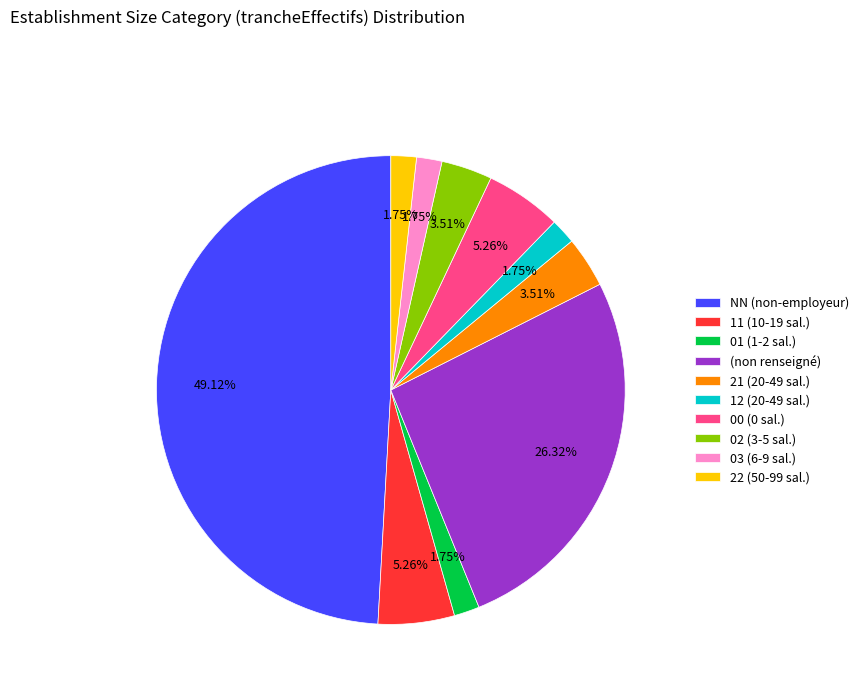

Combined, do 11 (10-19 sal.) and NN (non-employeur) account for over 50%?

Yes